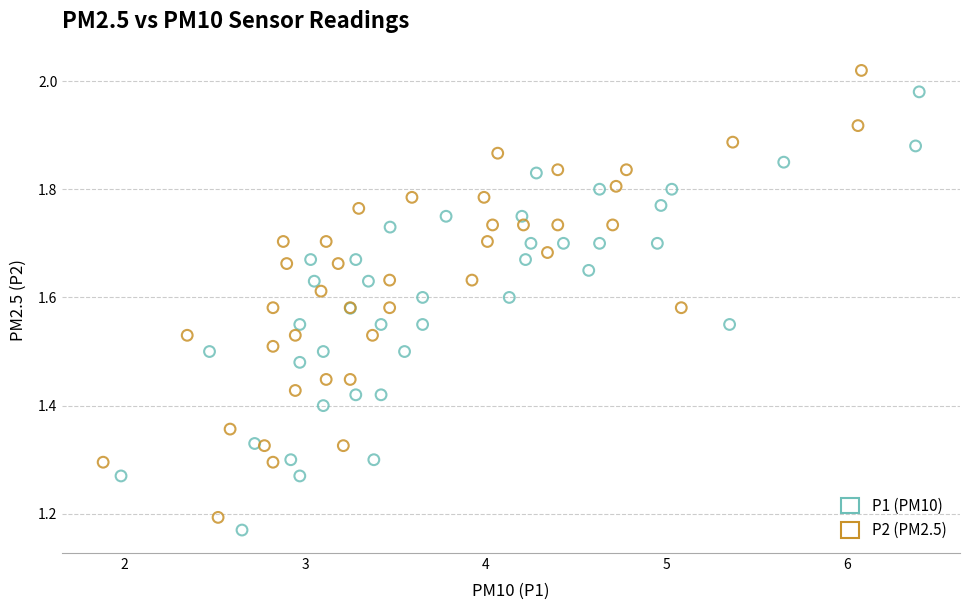

Which series has the largest Y range (max minus min)?

P2 (PM2.5)